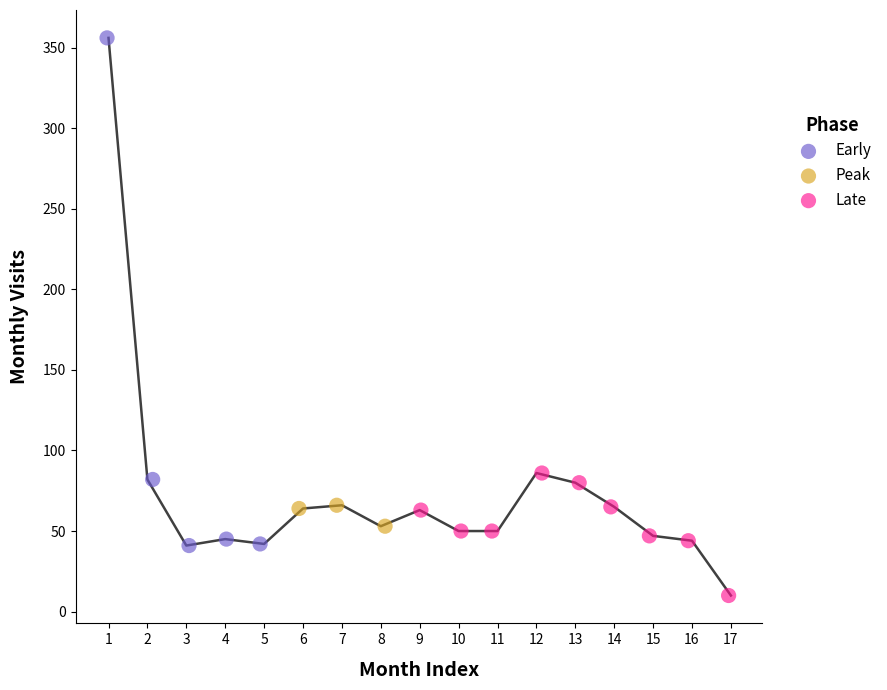

Which series has the largest Y range (max minus min)?

Early